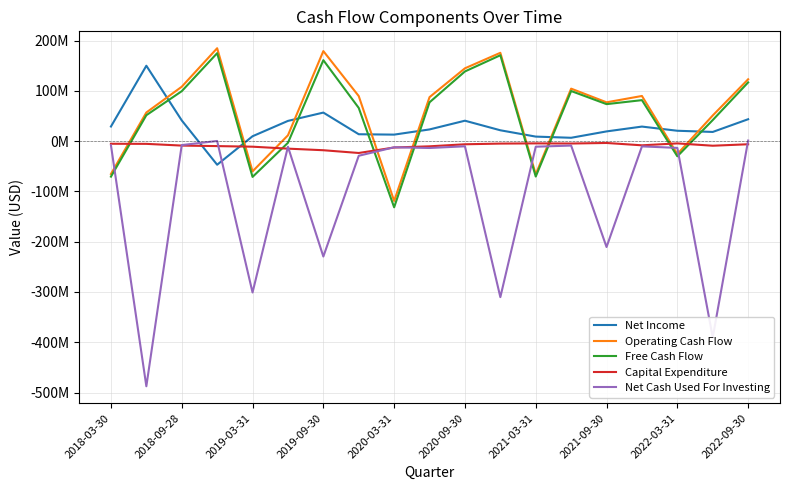

Does the chart display data point markers on the line(s)?

No